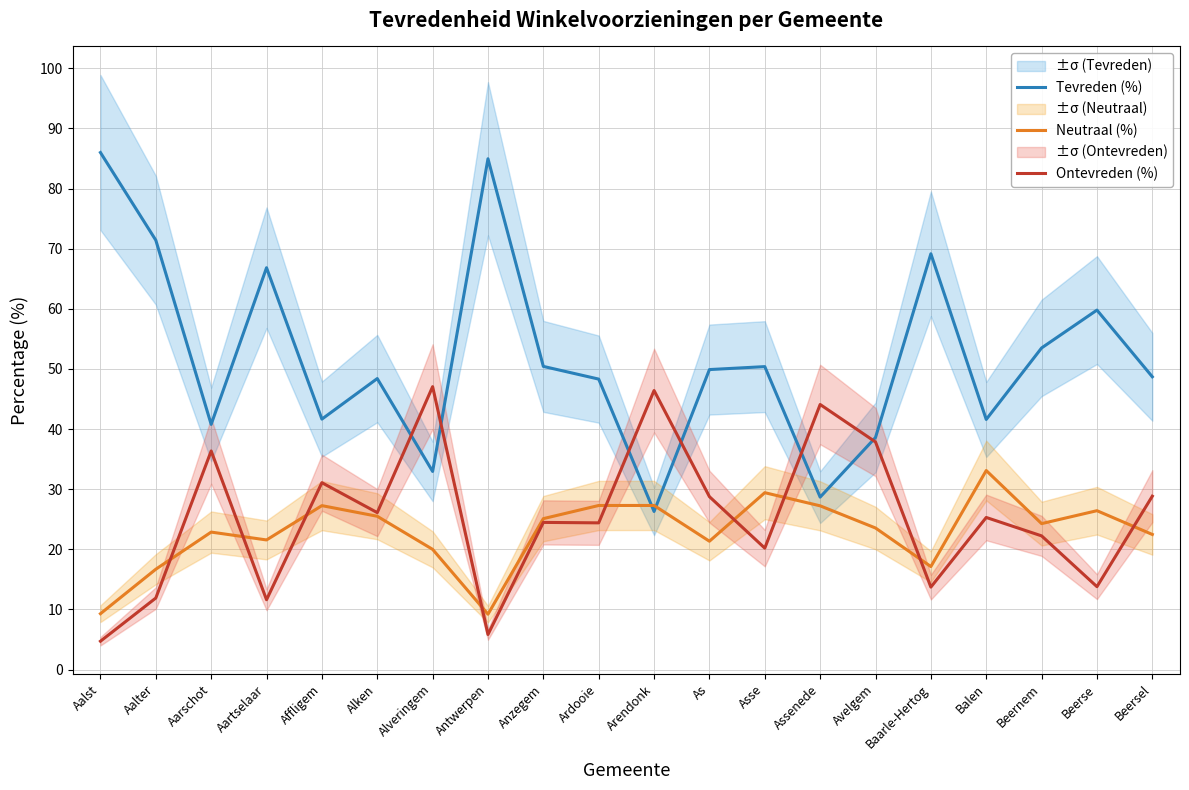

The value of Ontevreden (%) at Assenede is 44.1. True or false?

True